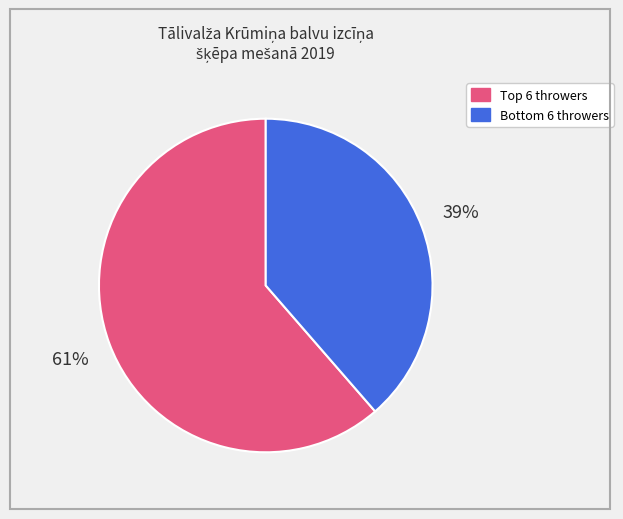

Does any single category account for the majority?

Yes